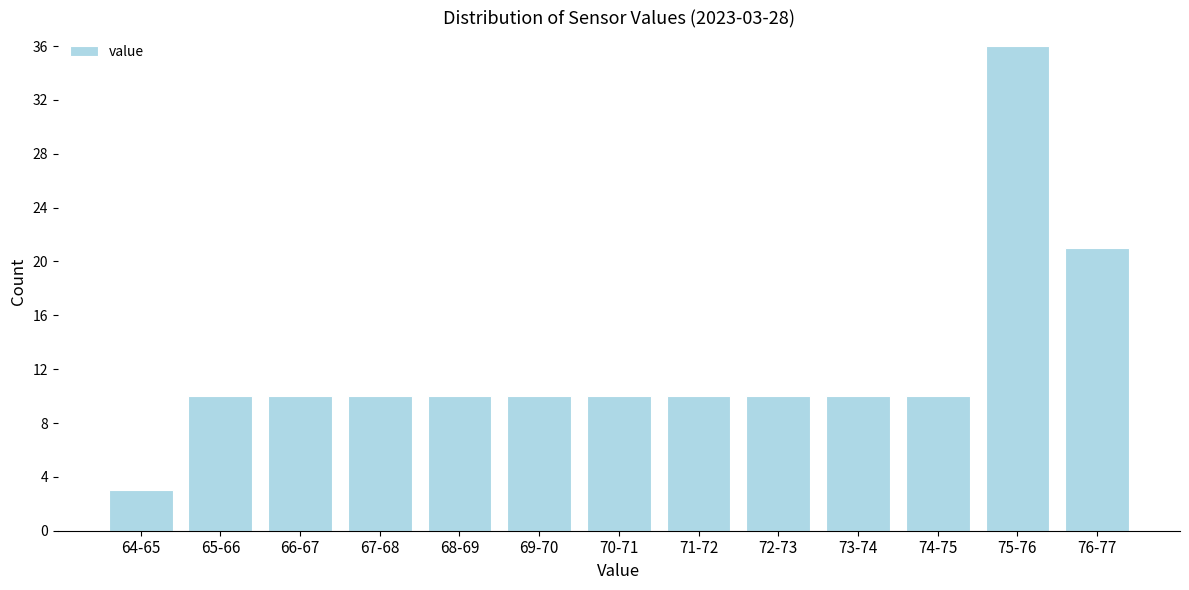

Reading left to right, extract all data points from this chart.

3	10	10	10	10	10	10	10	10	10	10	36	21